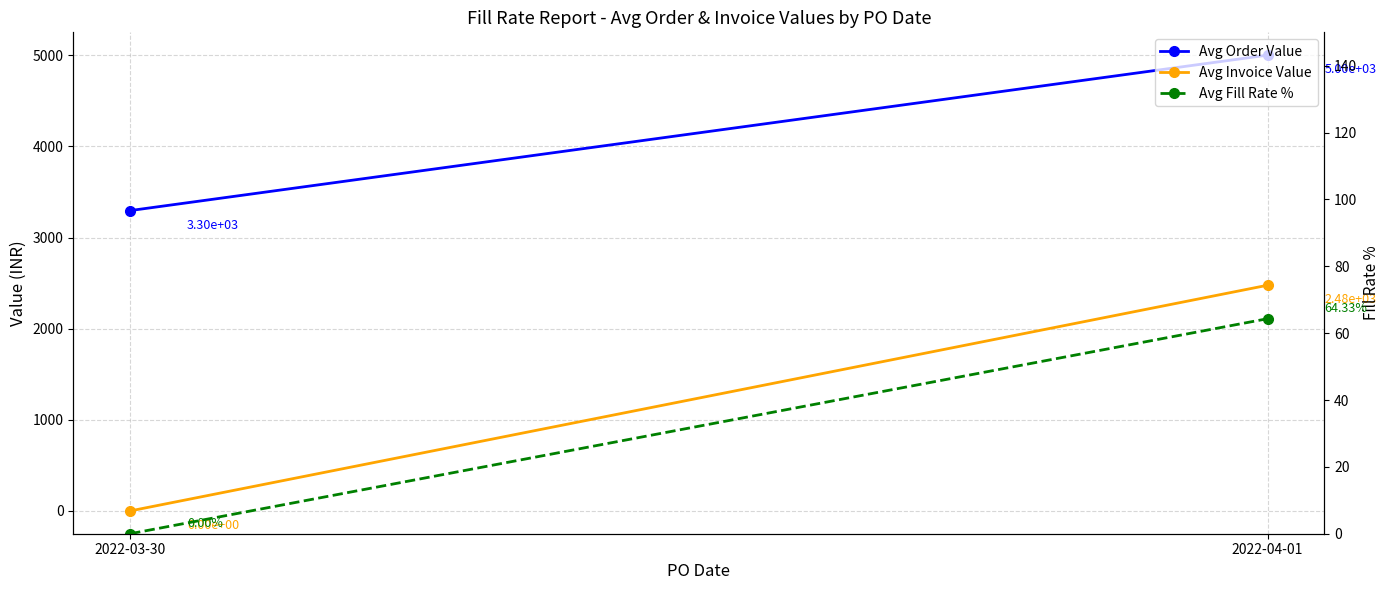

Which label corresponds to the smallest value in the chart?

2022-03-30